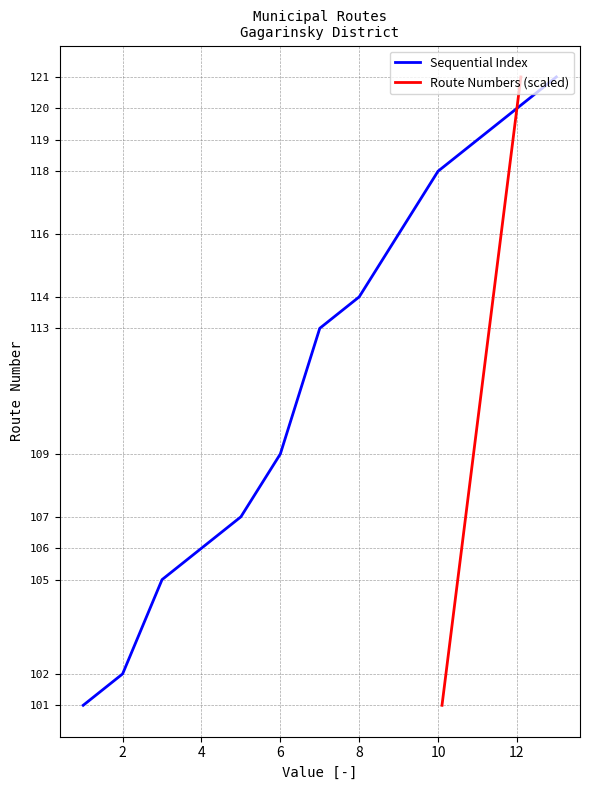

Which series has the largest total across all categories?

Sequential Index